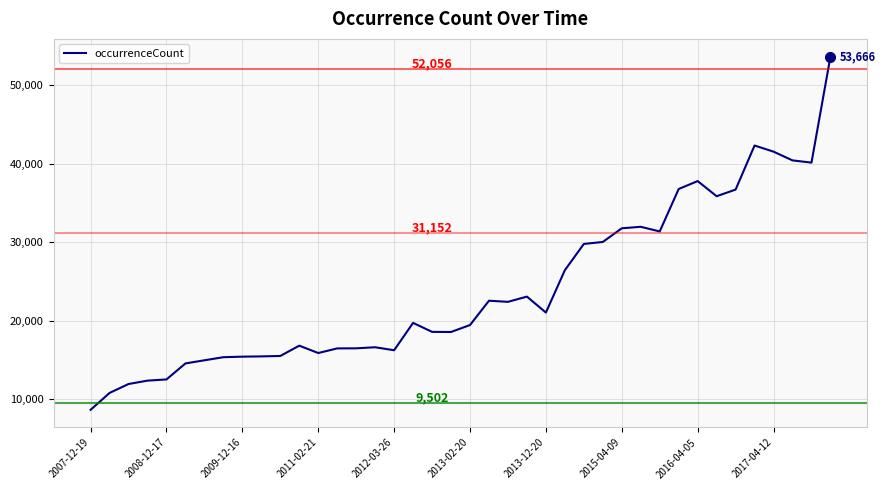

What is the maximum value shown in the chart?

53666